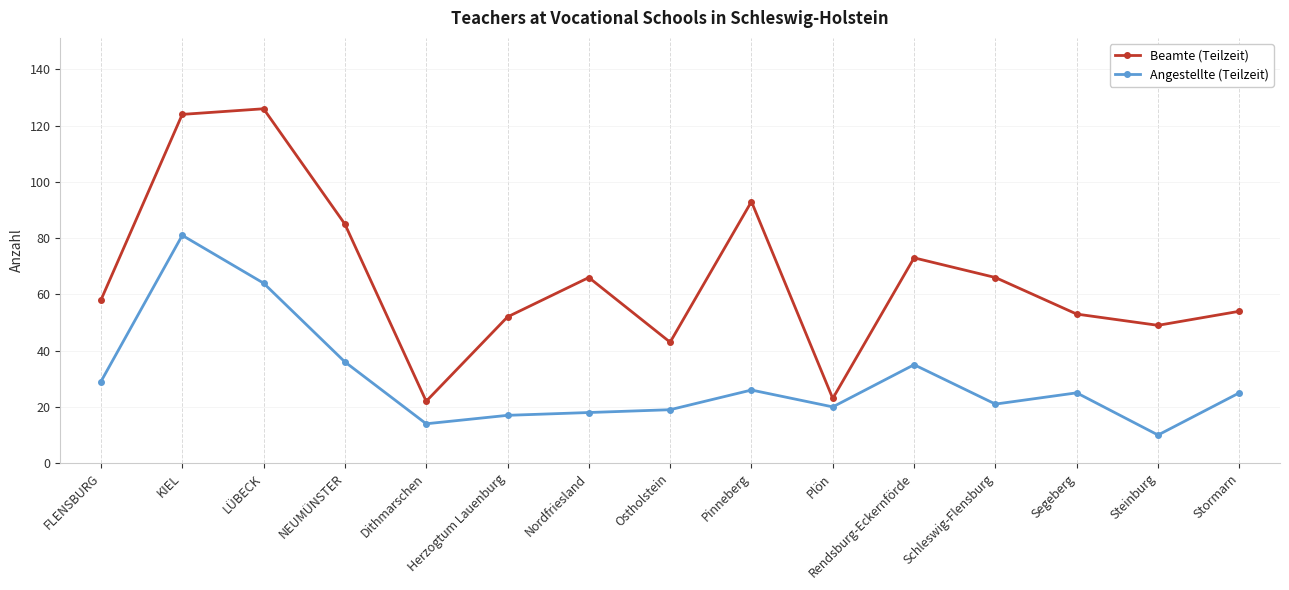

Reading right to left, list all the values displayed in this chart.

Beamte (Teilzeit): Stormarn=54	Steinburg=49	Segeberg=53	Schleswig-Flensburg=66	Rendsburg-Eckernförde=73	Plön=23	Pinneberg=93	Ostholstein=43	Nordfriesland=66	Herzogtum Lauenburg=52	Dithmarschen=22	NEUMÜNSTER=85	LÜBECK=126	KIEL=124	FLENSBURG=58
Angestellte (Teilzeit): Stormarn=25	Steinburg=10	Segeberg=25	Schleswig-Flensburg=21	Rendsburg-Eckernförde=35	Plön=20	Pinneberg=26	Ostholstein=19	Nordfriesland=18	Herzogtum Lauenburg=17	Dithmarschen=14	NEUMÜNSTER=36	LÜBECK=64	KIEL=81	FLENSBURG=29